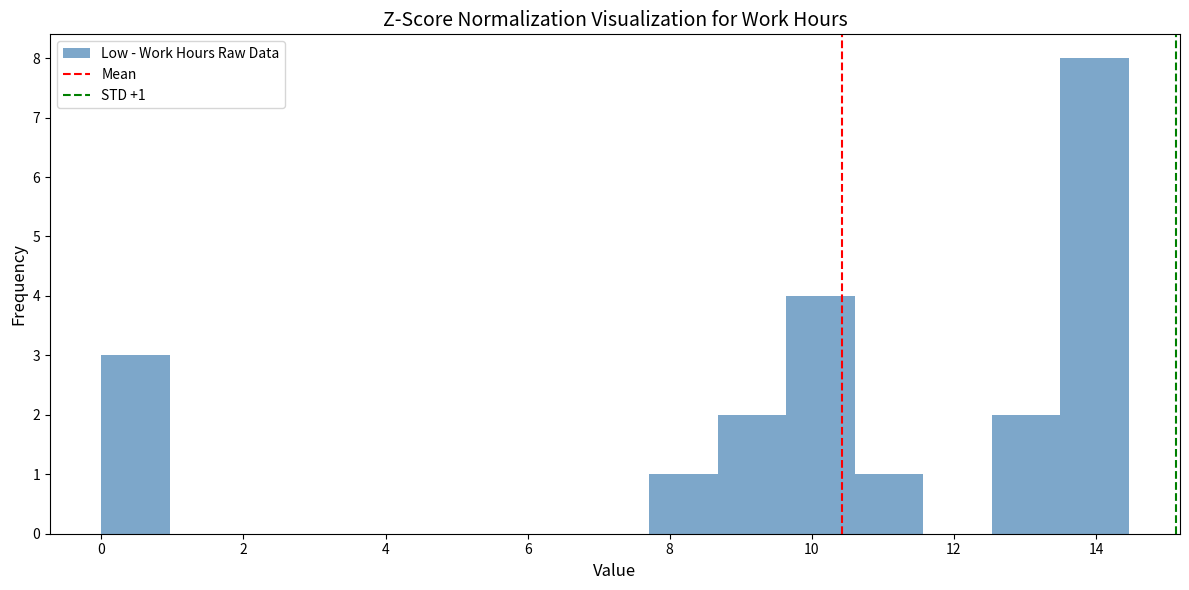

Which range on the x-axis has the tallest bar?

13.4 to 14.4